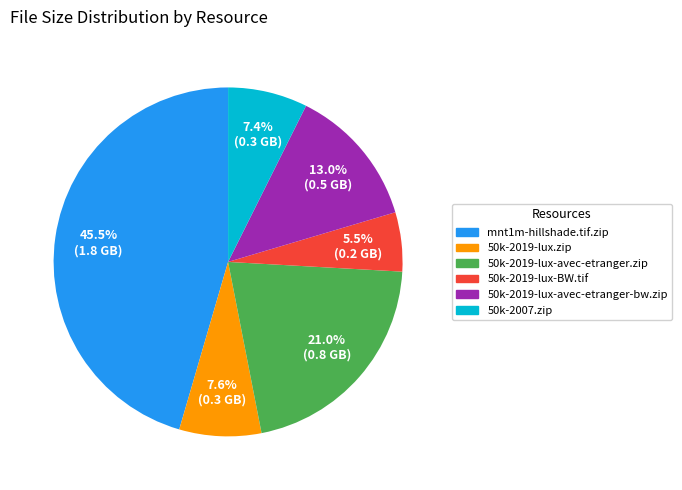

Does any single category account for the majority?

No